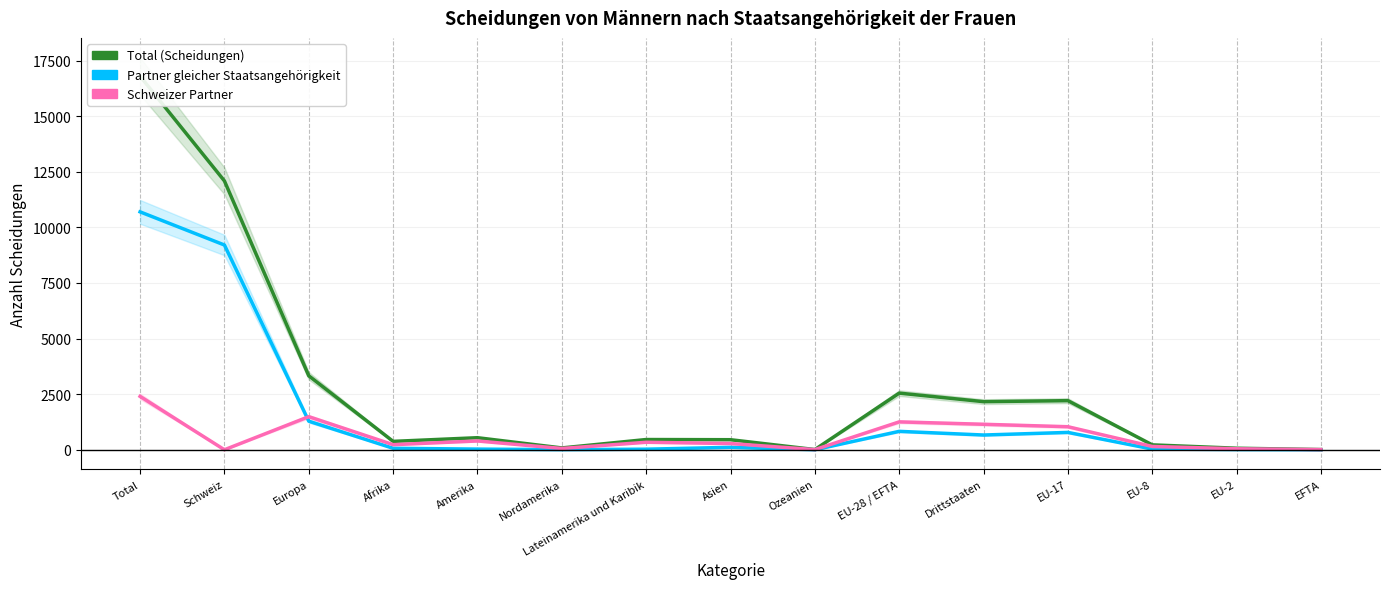

Rank the series by their average value, from lowest to highest.

Schweizer Partner, Partner gleicher Staatsangehörigkeit, Total (Scheidungen)